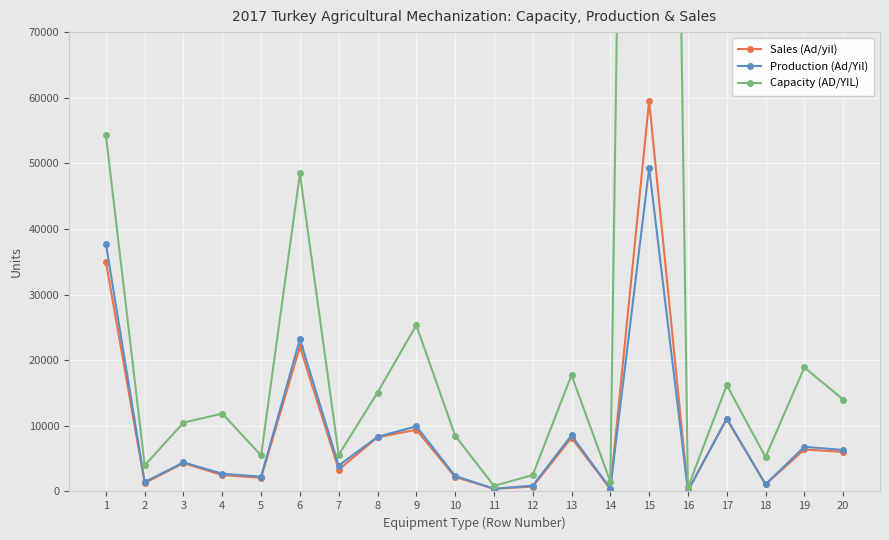

What value does the Sales (Ad/yil) series have at 15, to the nearest 50?

59500